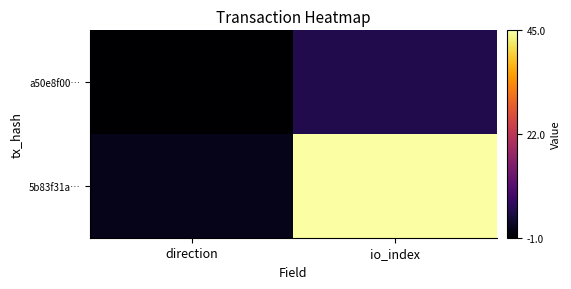

Reading right to left, transcribe all the data shown in this chart.

a50e8f00…: io_index=5	direction=-1
5b83f31a…: io_index=45	direction=1